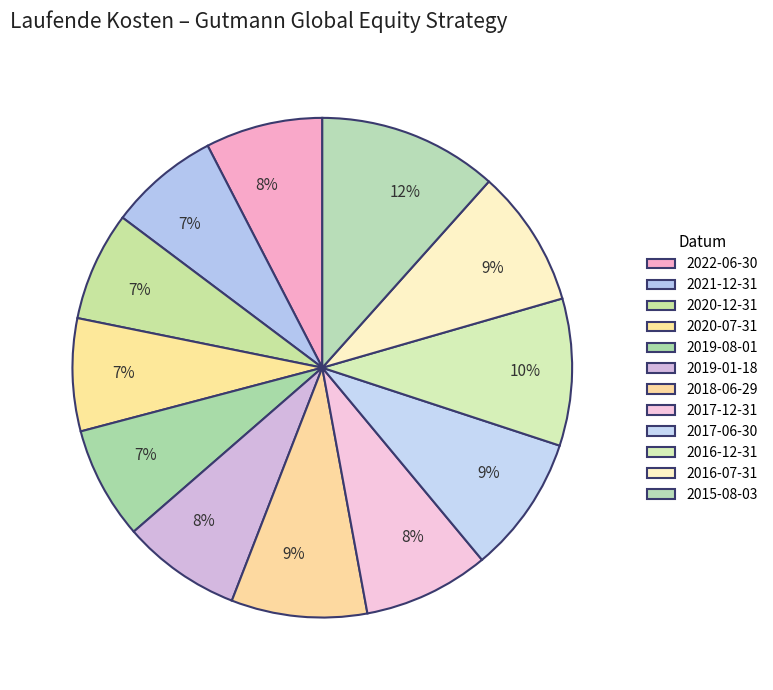

Does any single category account for the majority?

No